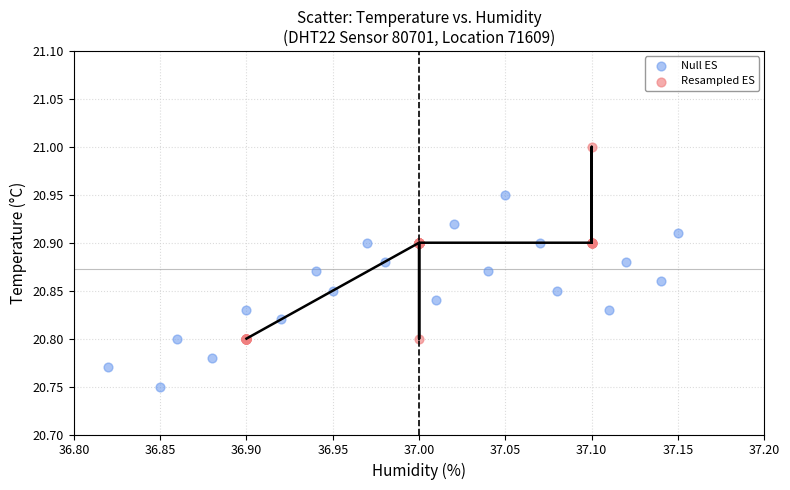

Which series reaches the maximum Y coordinate?

Resampled ES